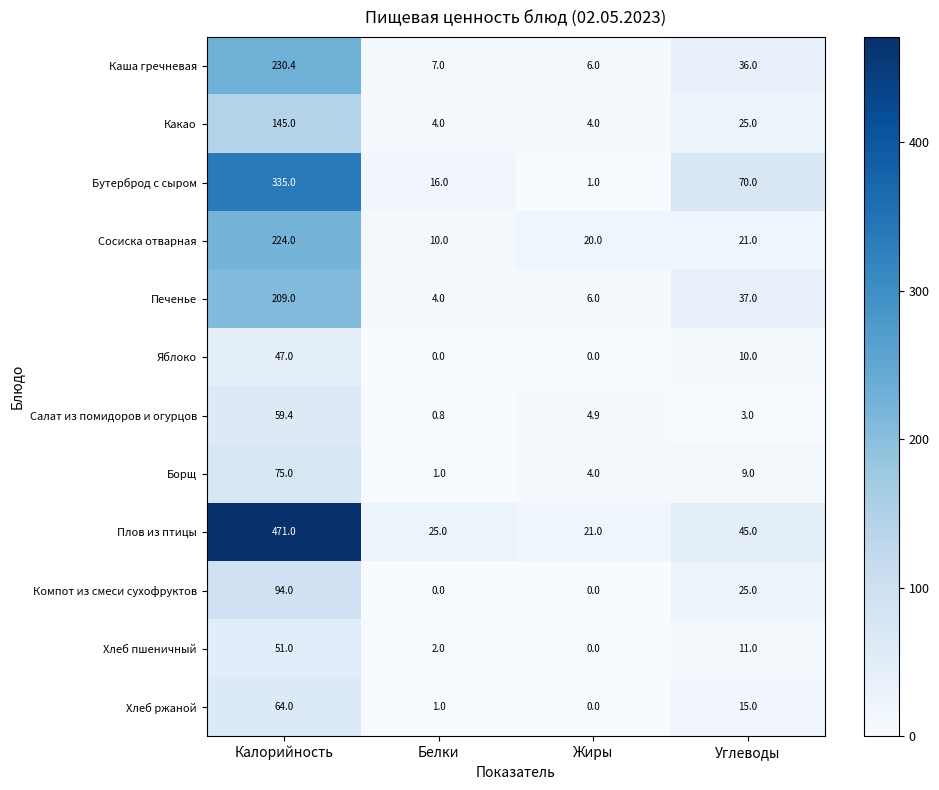

Which series has the largest total across all categories?

Плов из птицы